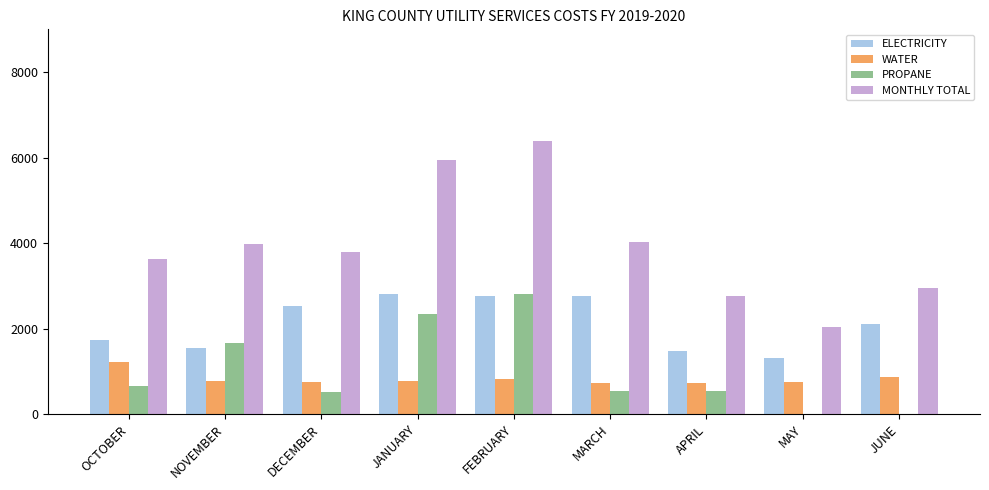

What is the sum of all WATER values?

7400.3